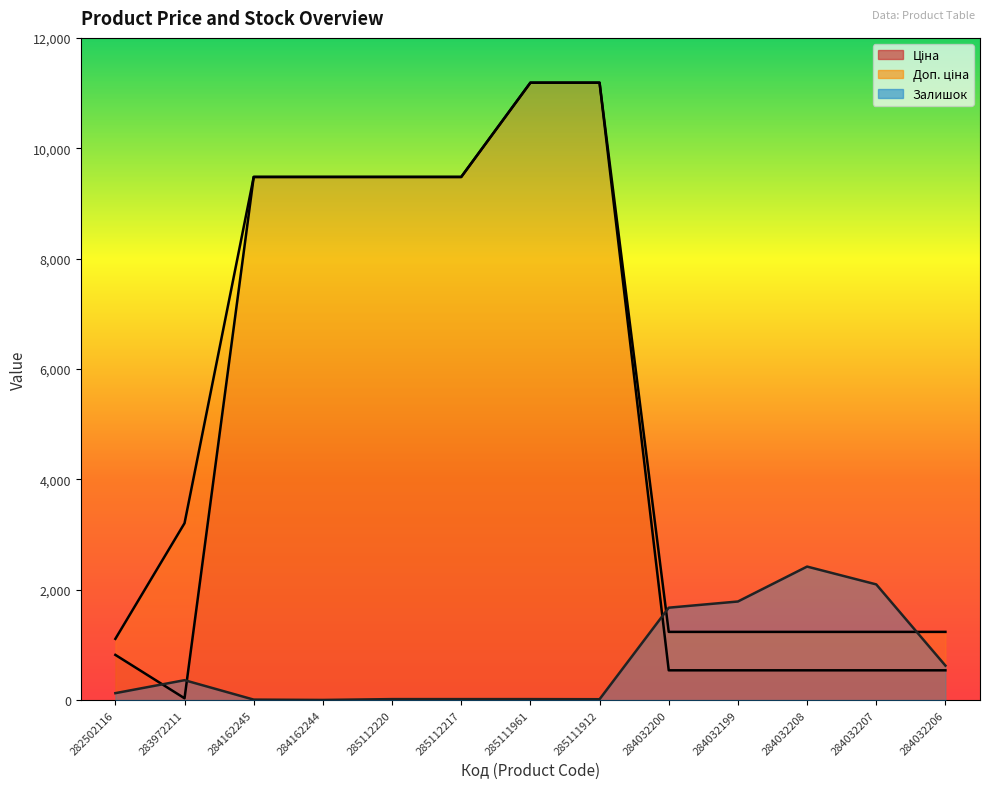

Which series has the widest spread of values?

Ціна